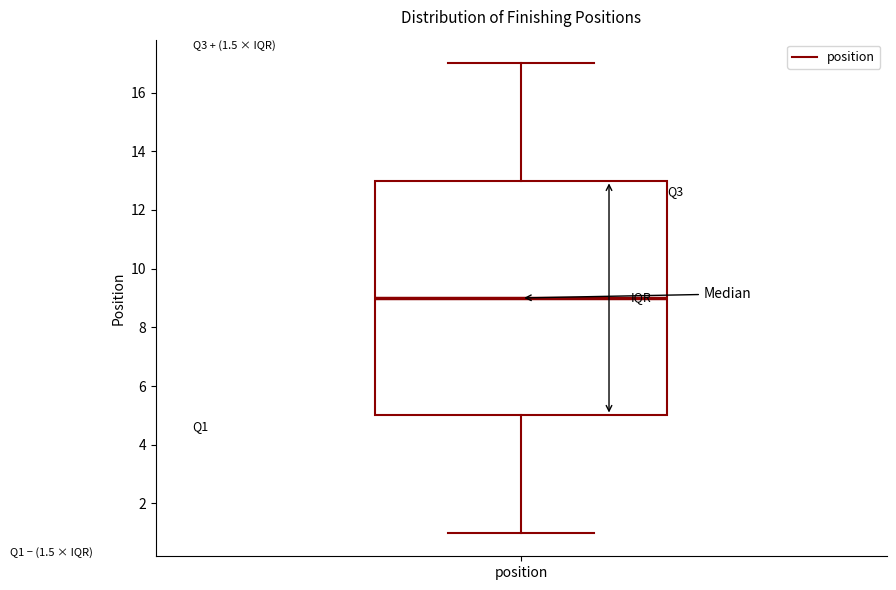

Read this box plot against the y-axis: the position of the median line, the range covered by the box, and the ends of both whiskers. The values are not printed on the chart, so give them approximately, as read against the axis.

median 9, box 5 to 13, whiskers 1 to 17